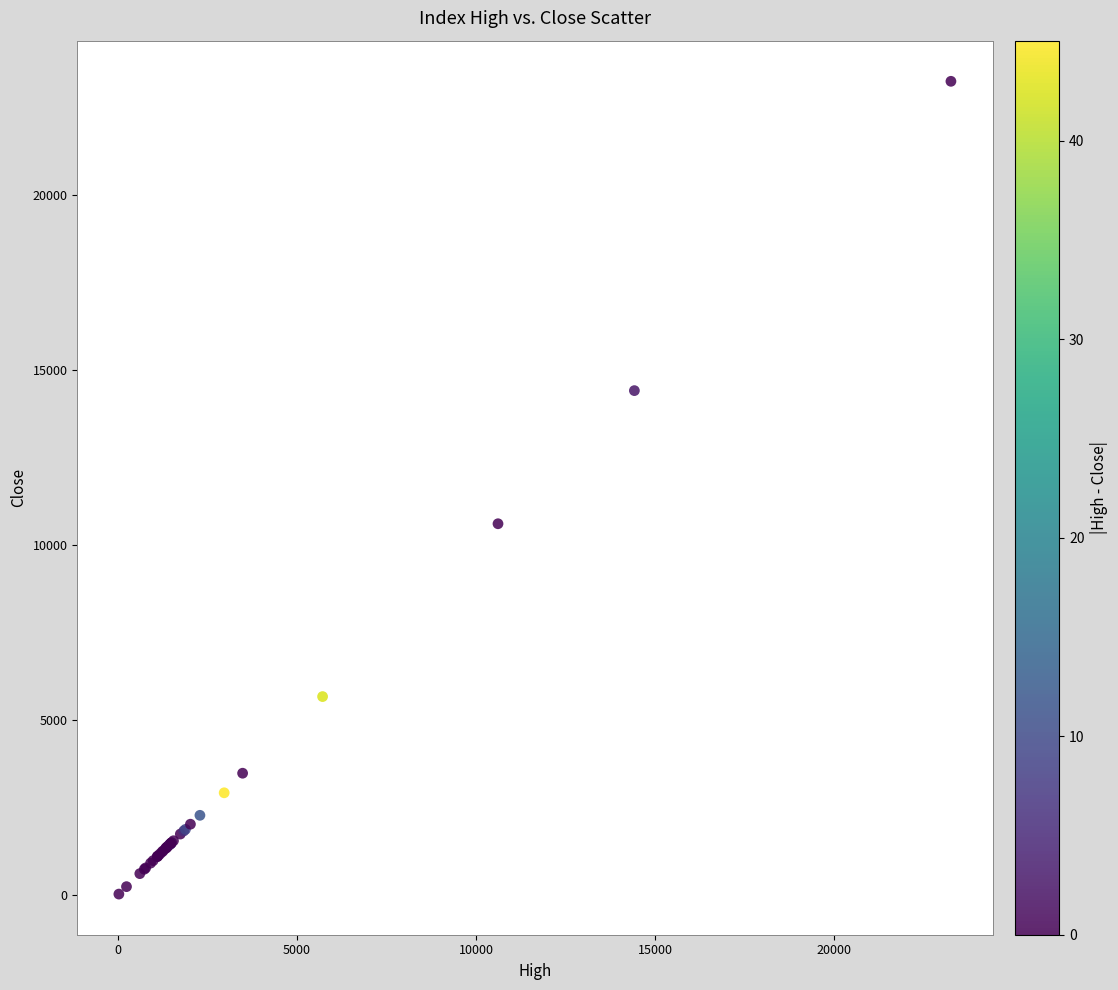

What Y value in the scatter plot is closest to 11642?

10611.8